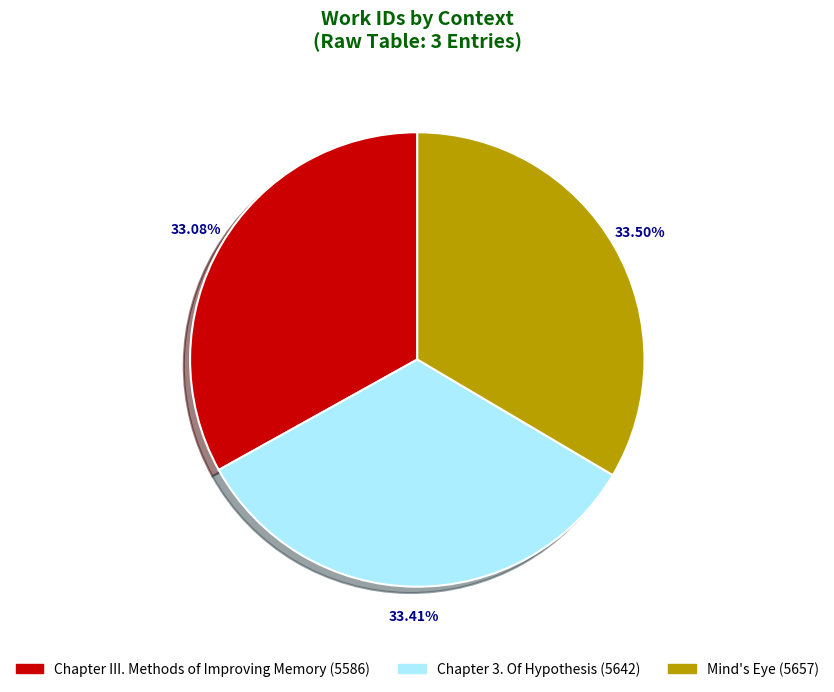

What is the ratio of the value at Chapter III. Methods of Improving Memory to the value at Mind's Eye?

1.0